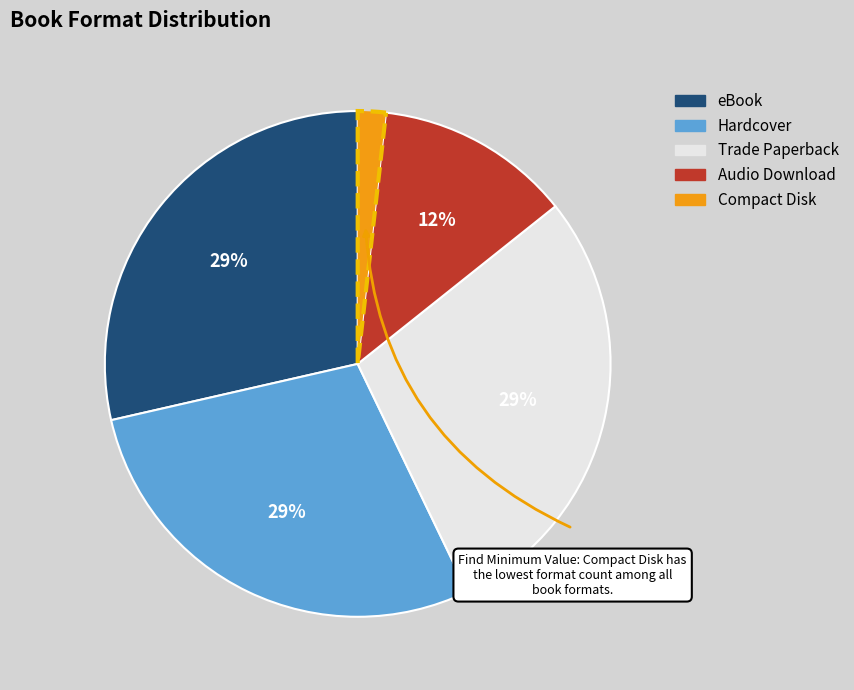

Does any single category account for the majority?

No